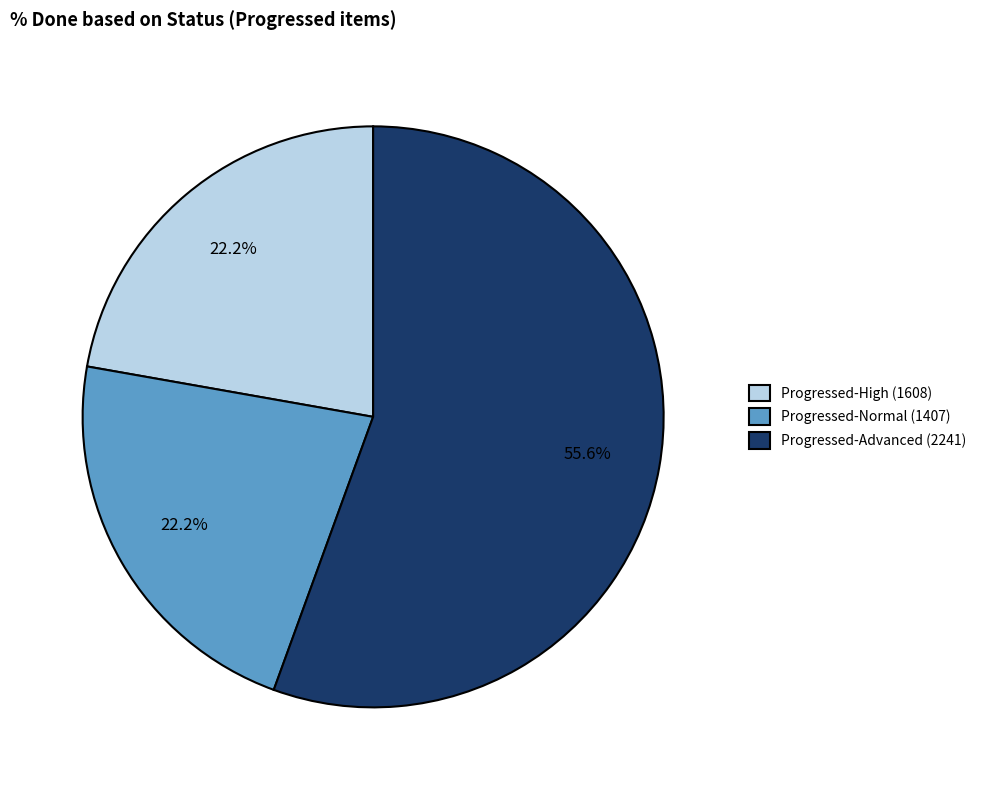

What is the largest slice in the pie chart?

Progressed-Advanced (2241)